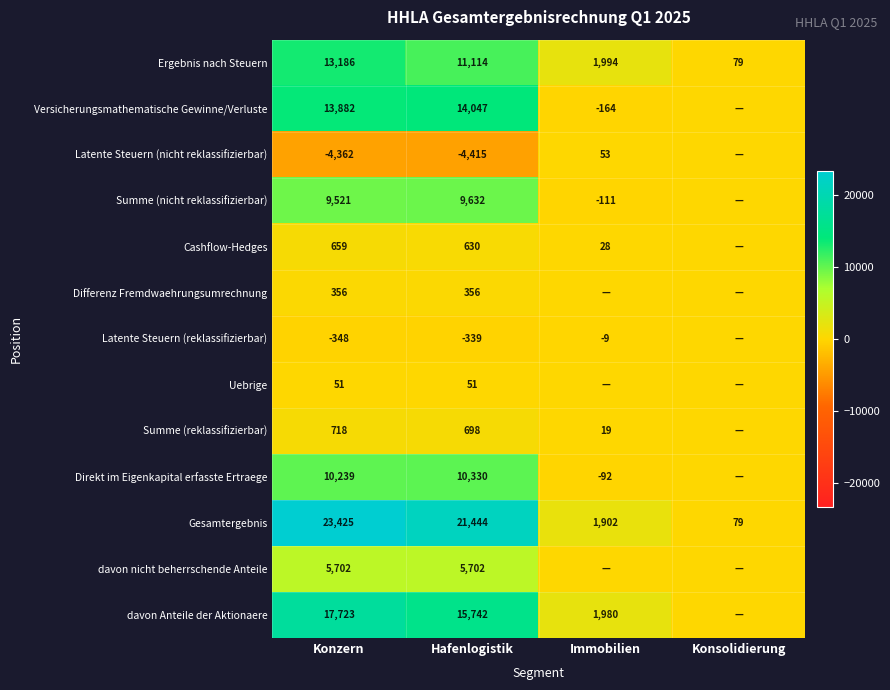

Where is Ergebnis nach Steuern nearest to the value 6632?

Hafenlogistik